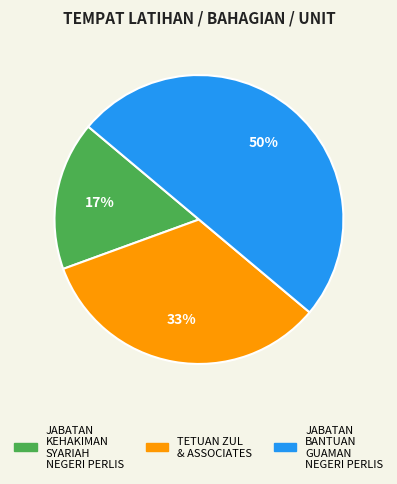

What is the smallest slice in the pie chart?

JABATAN KEHAKIMAN SYARIAH NEGERI PERLIS